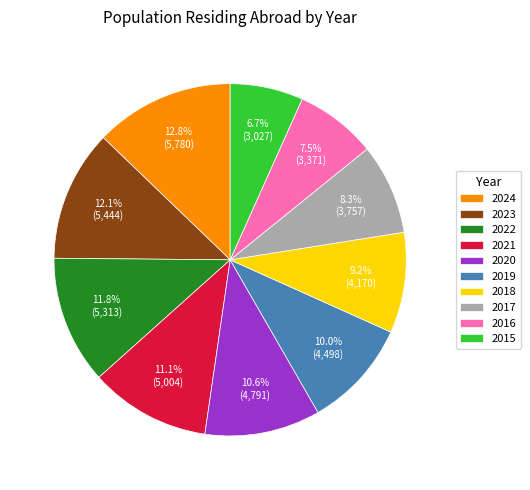

What percentage is NOT represented by 2018?

90.8%